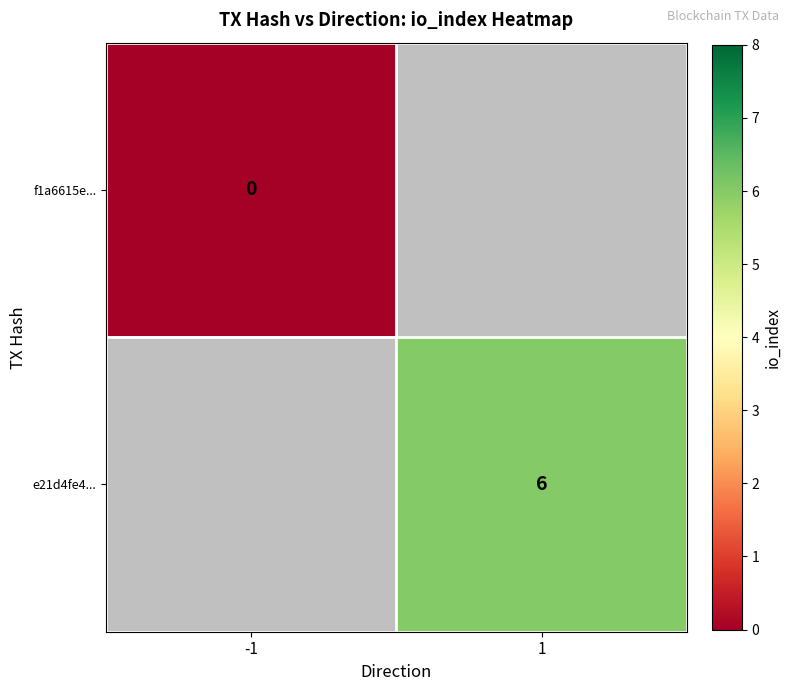

The e21d4fe4... series shows 6 at 1. True or false?

True